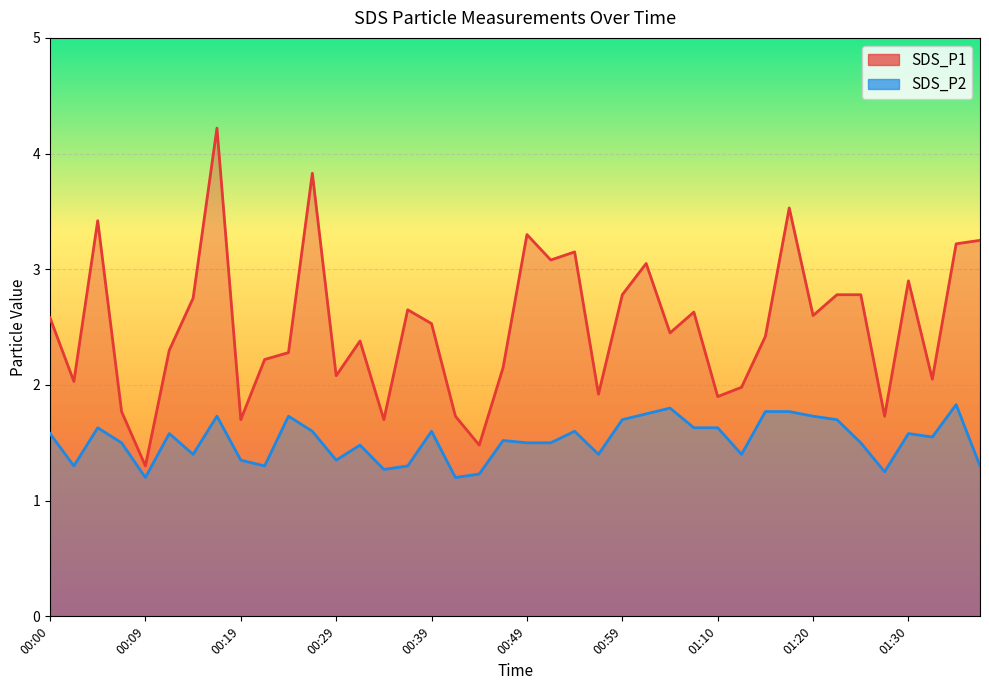

Reading left to right, list all the values displayed in this chart.

SDS_P1: 2.6	2.0	3.4	1.8	1.3	2.3	2.8	4.2	1.7	2.2	2.3	3.8	2.1	2.4	1.7	2.6	2.5	1.7	1.5	2.1	3.3	3.1	3.1	1.9	2.8	3.0	2.5	2.6	1.9	2.0	2.4	3.5	2.6	2.8	2.8	1.7	2.9	2.0	3.2	3.2
SDS_P2: 1.6	1.3	1.6	1.5	1.2	1.6	1.4	1.7	1.4	1.3	1.7	1.6	1.4	1.5	1.3	1.3	1.6	1.2	1.2	1.5	1.5	1.5	1.6	1.4	1.7	1.8	1.8	1.6	1.6	1.4	1.8	1.8	1.7	1.7	1.5	1.2	1.6	1.6	1.8	1.3